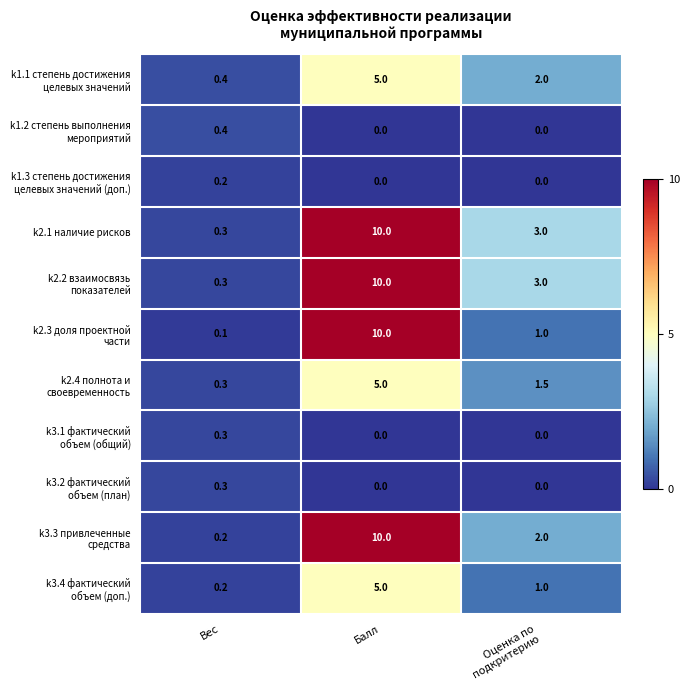

What is the greatest value displayed?

10.0